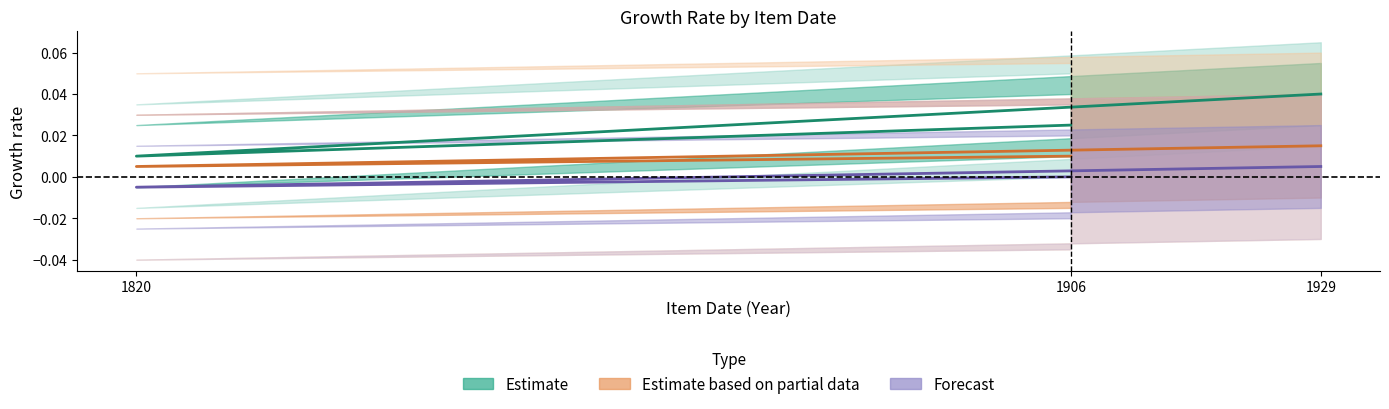

What are all the series names shown in the legend?

Estimate, Estimate based on partial data, Forecast